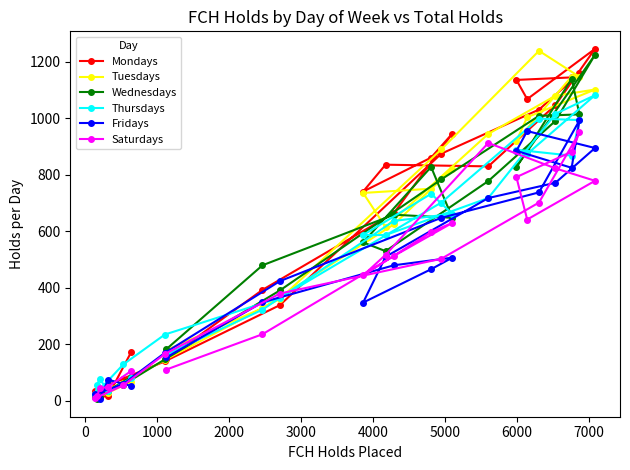

What is the greatest value displayed?

1246